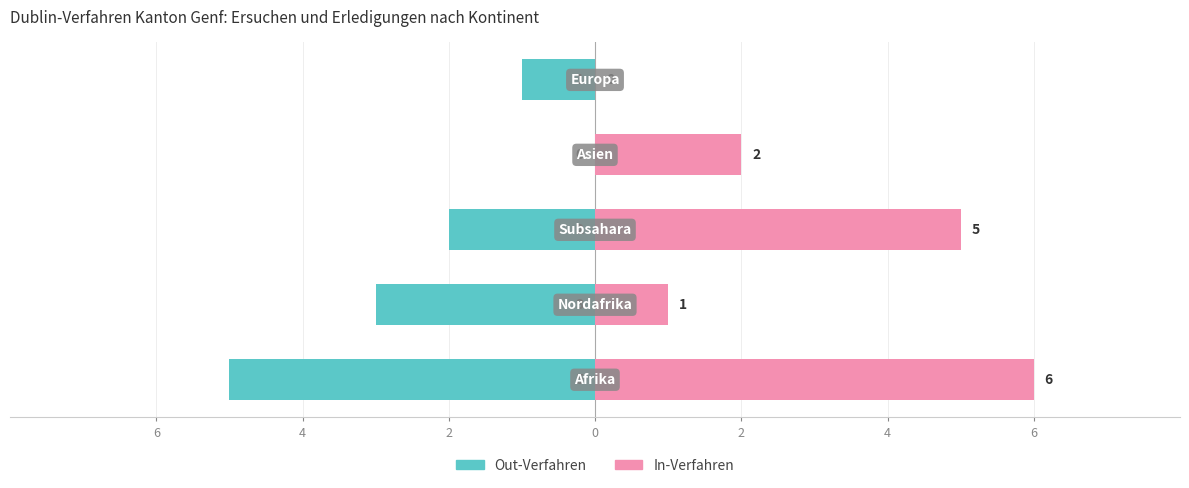

Rank the series by their average value, from highest to lowest.

In-Verfahren, Out-Verfahren